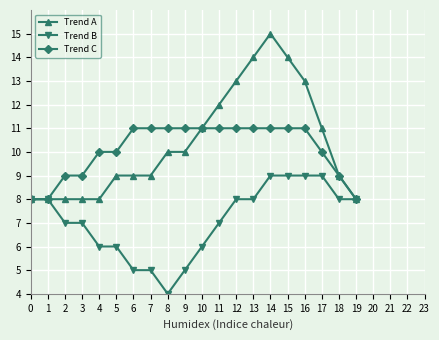

Is the value of Trend C at 8 greater than the value of Trend A at 11?

No